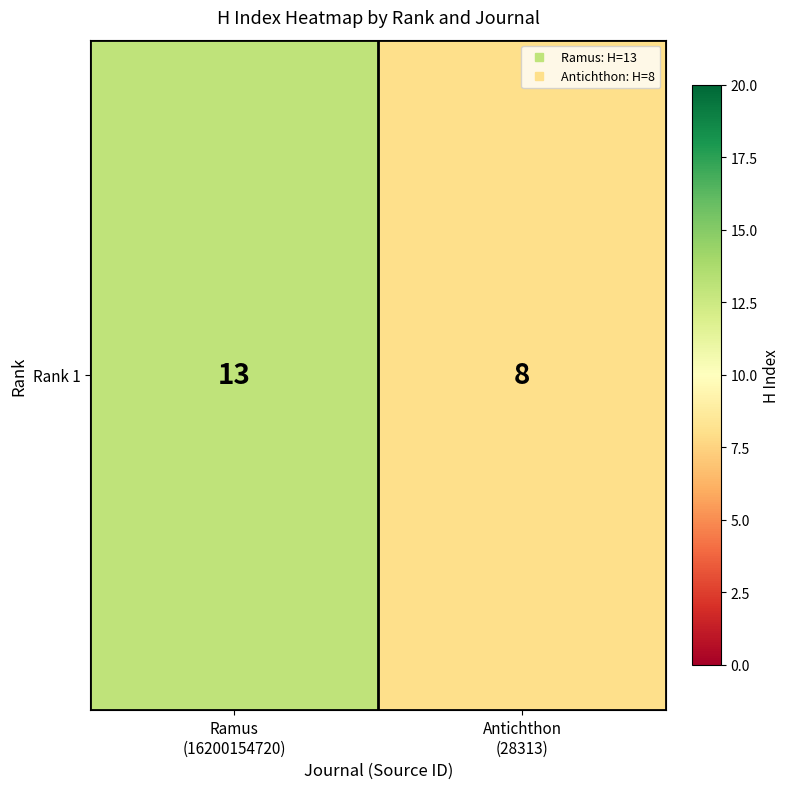

The chart shows a value of 13 at Ramus
(16200154720). True or false?

True